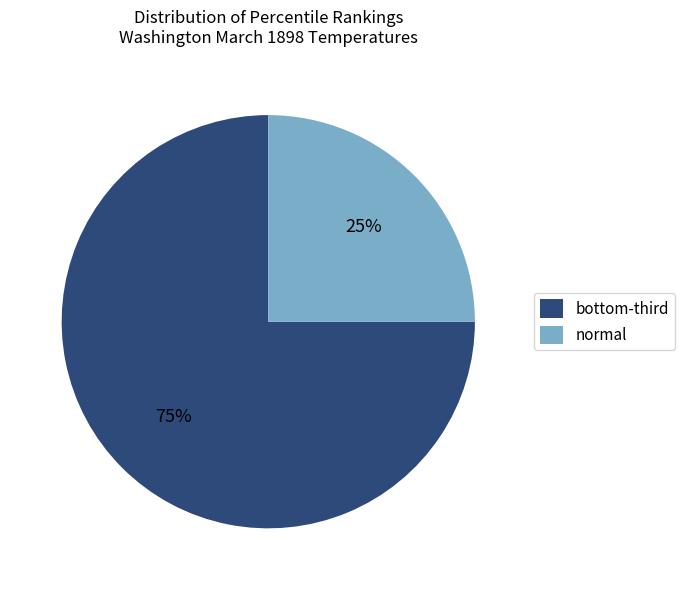

Which category has the smallest portion of the pie?

normal